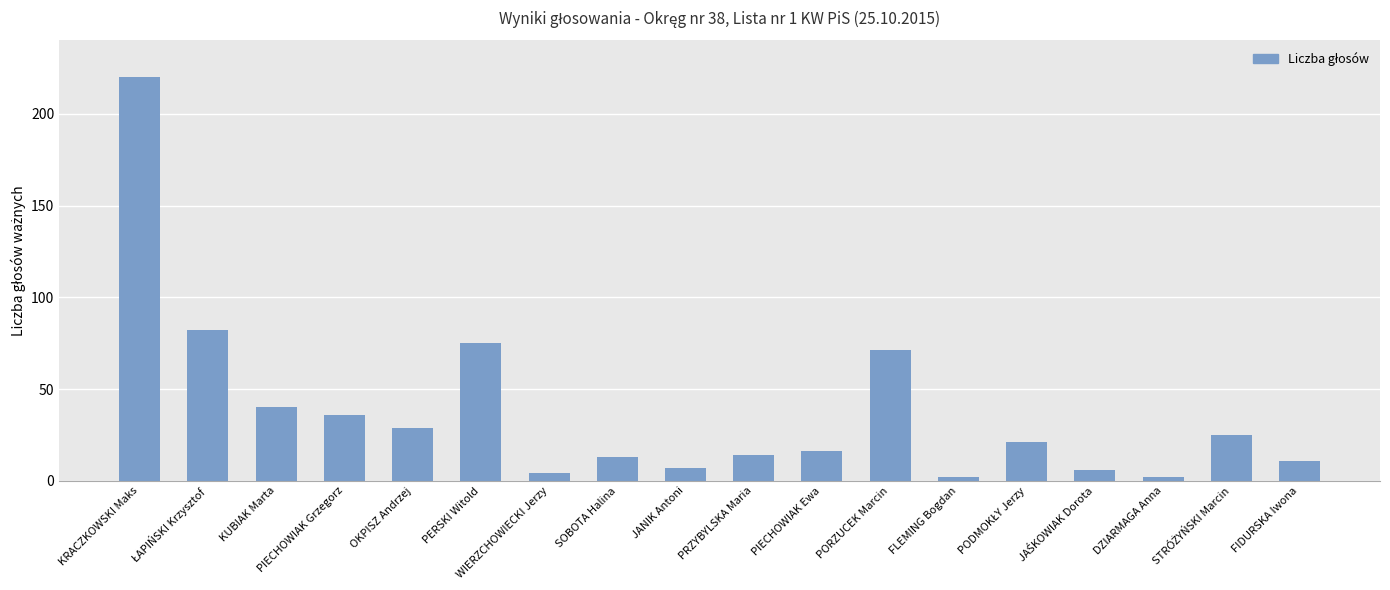

What is the maximum value shown in the chart?

220